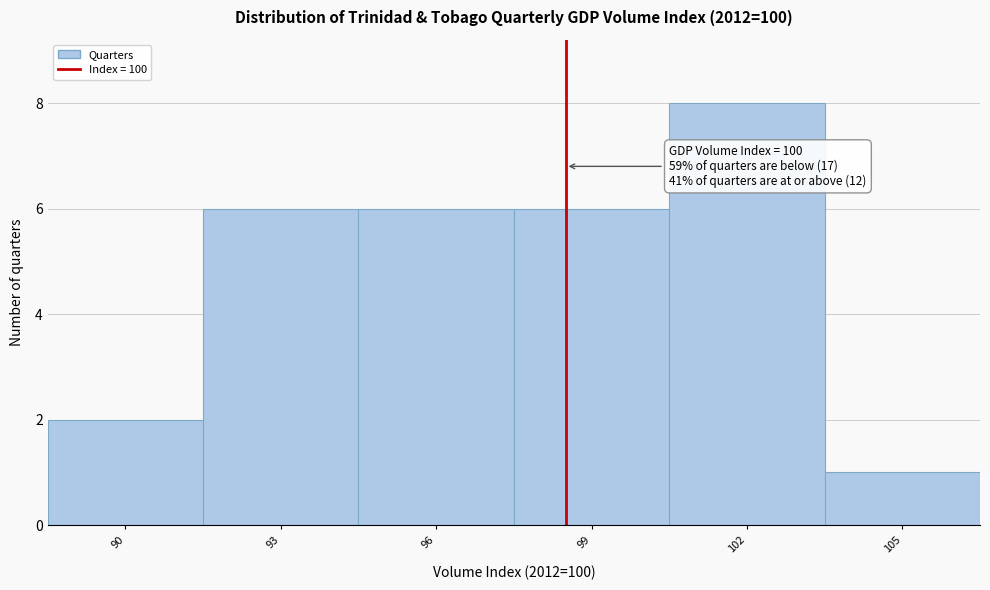

Reading left to right, list all the values displayed in this chart.

90=2	93=6	96=6	99=6	102=8	105=1